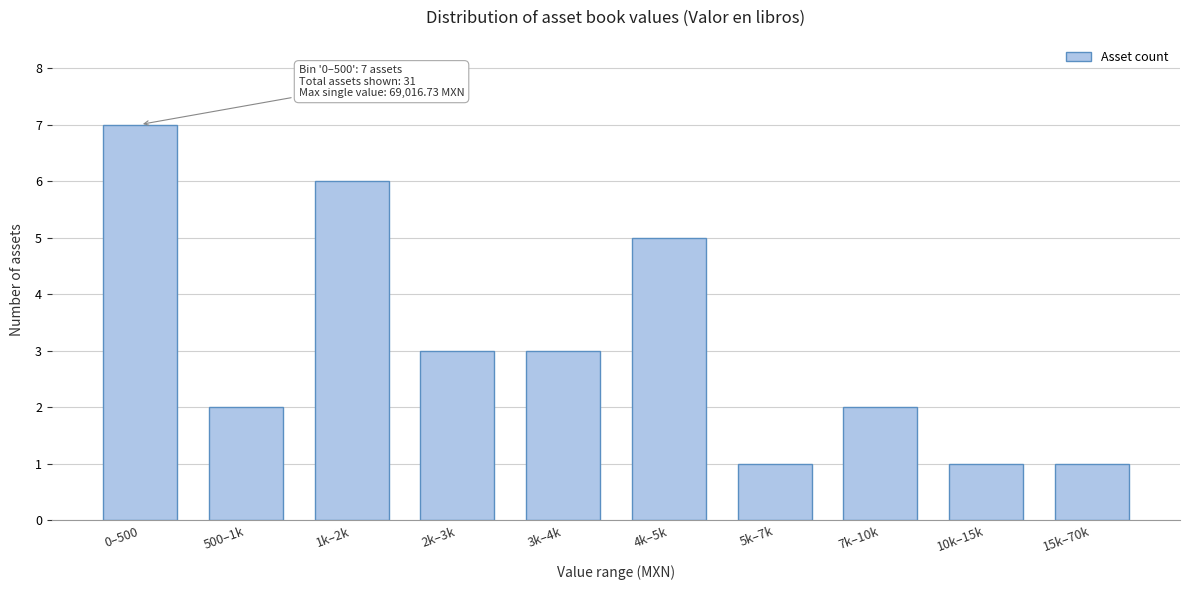

Reading left to right, transcribe all the data shown in this chart.

7	2	6	3	3	5	1	2	1	1